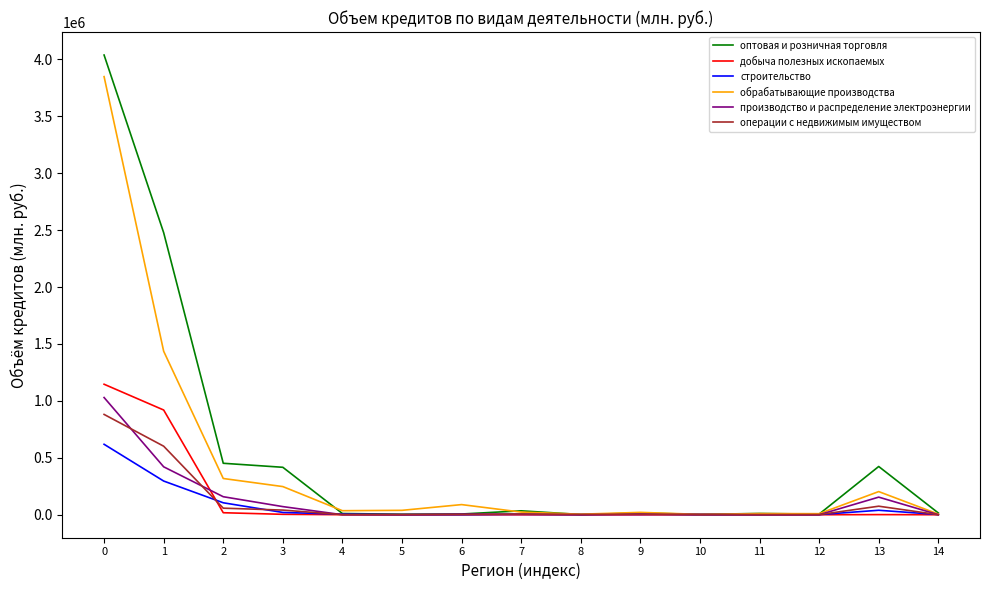

Where do строительство and добыча полезных ископаемых first cross each other?

1 and 2